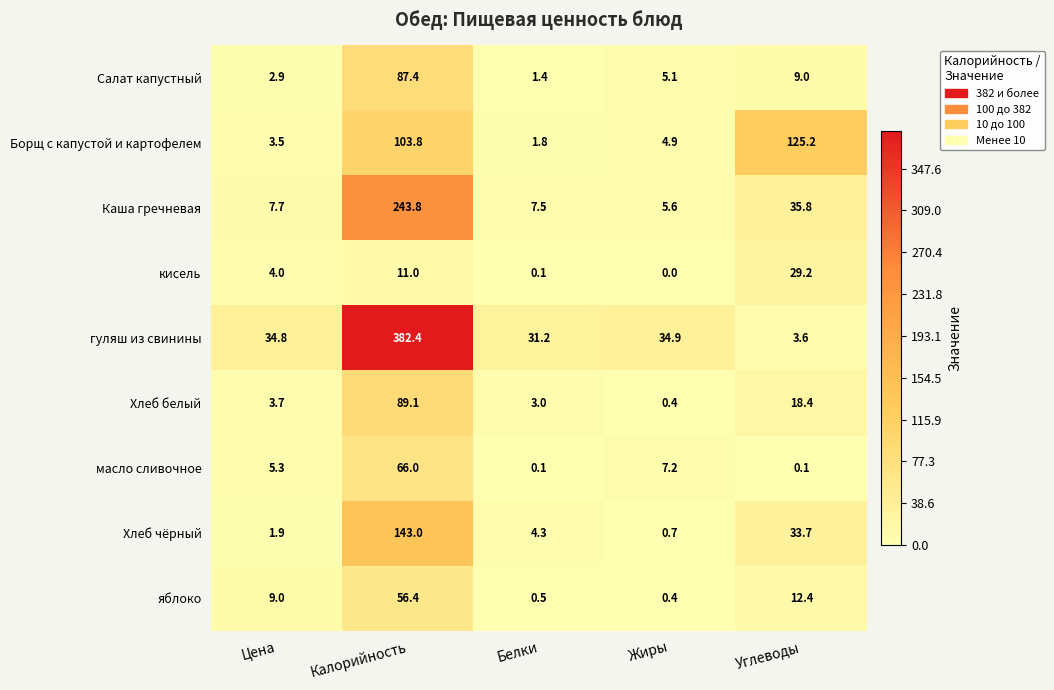

What is the difference between the maximum and second lowest values in the кисель series?

29.1